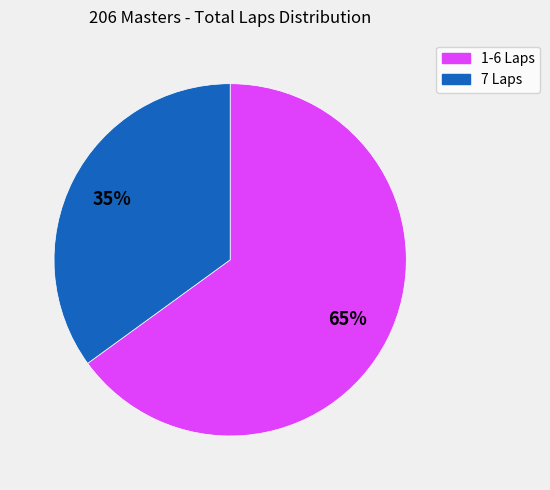

Is there any slice that represents more than half of the pie?

Yes